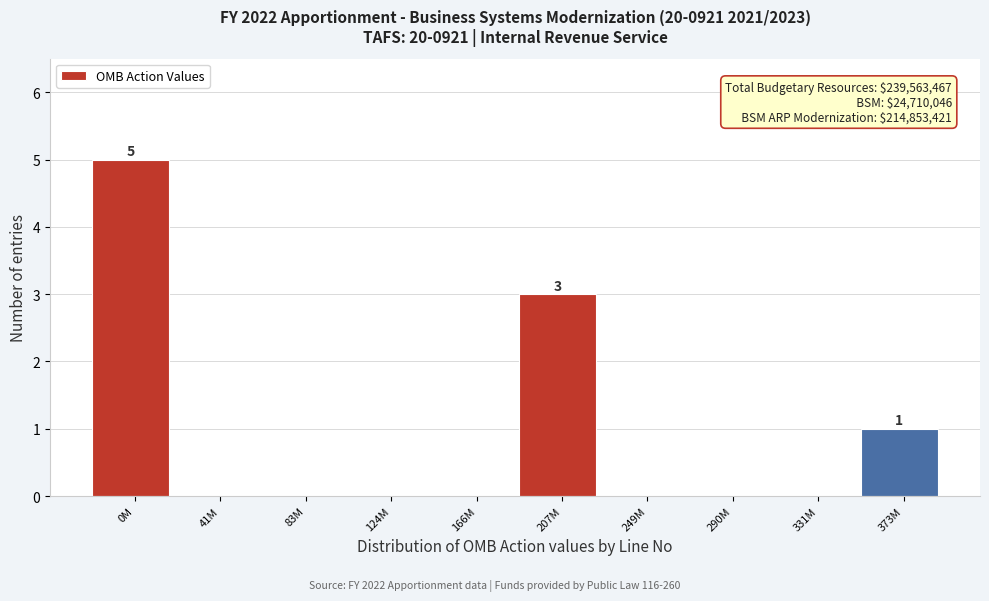

Reading left to right, extract all data points from this chart.

0M=5	41M=0	83M=0	124M=0	166M=0	207M=3	249M=0	290M=0	331M=0	373M=1